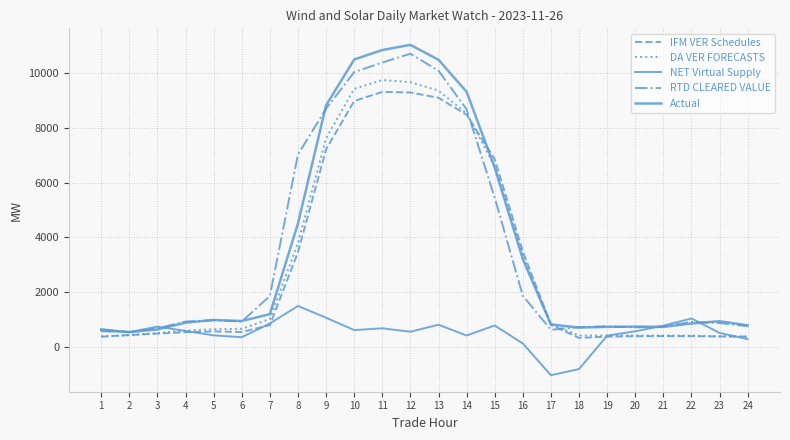

Which series has the largest range (max minus min)?

Actual